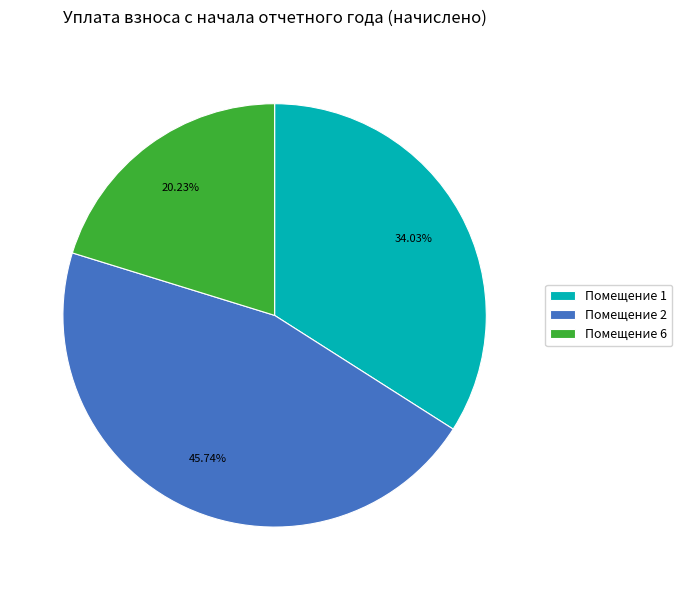

What is the smallest slice in the pie chart?

Помещение 6